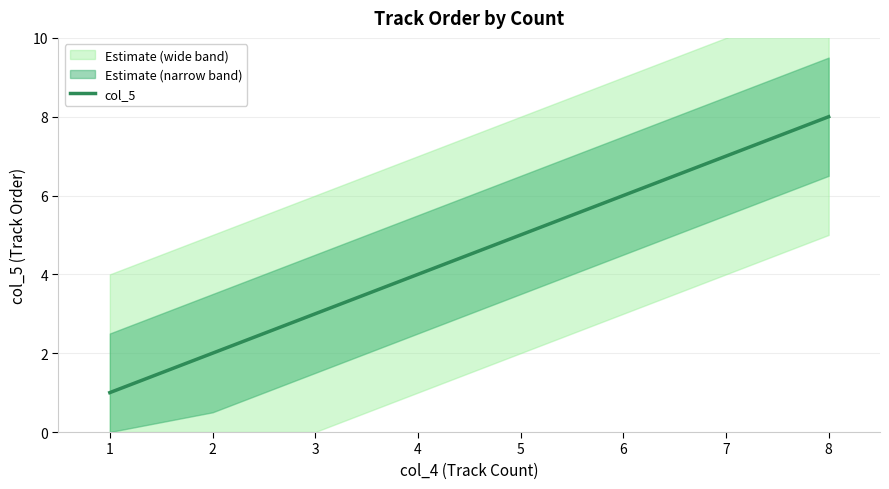

Count the number of data series in this chart.

1